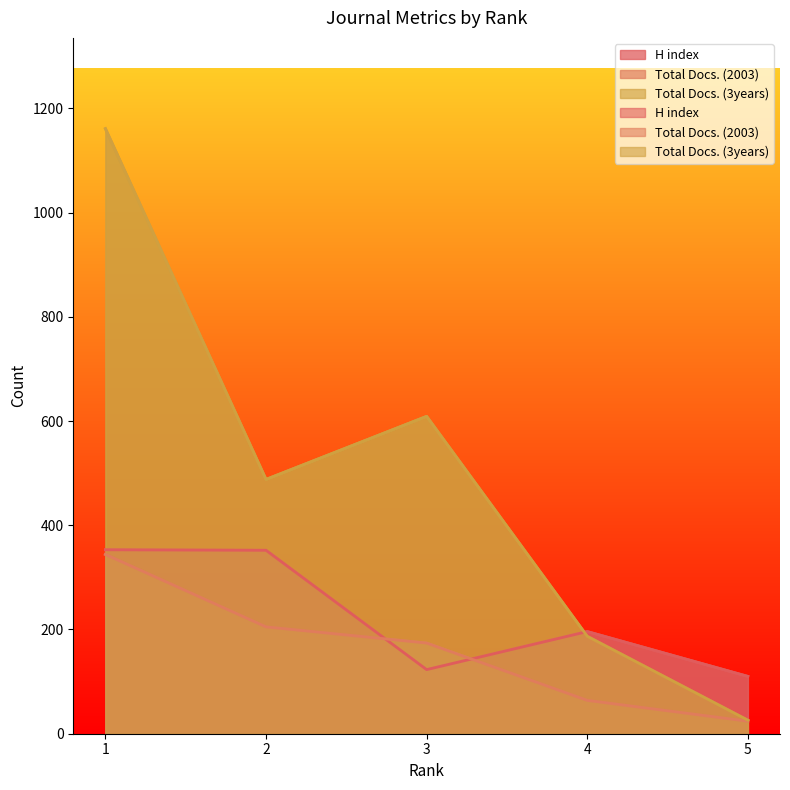

At which category is the sum across all series the highest?

1